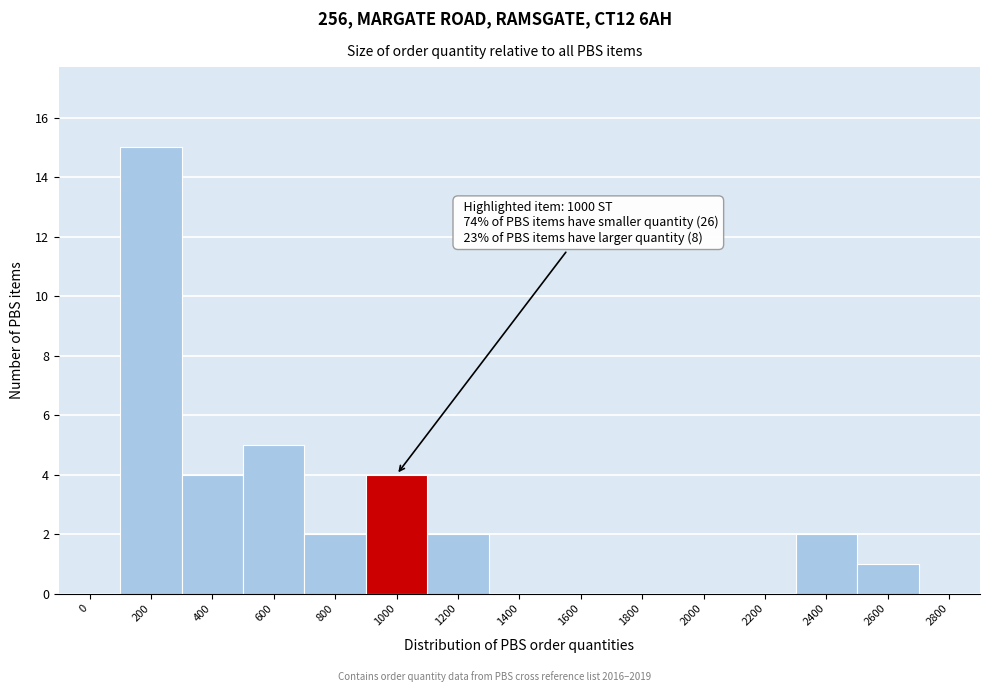

Reading right to left, transcribe all the data shown in this chart.

2800=0	2600=1	2400=2	2200=0	2000=0	1800=0	1600=0	1400=0	1200=2	1000=4	800=2	600=5	400=4	200=15	0=0